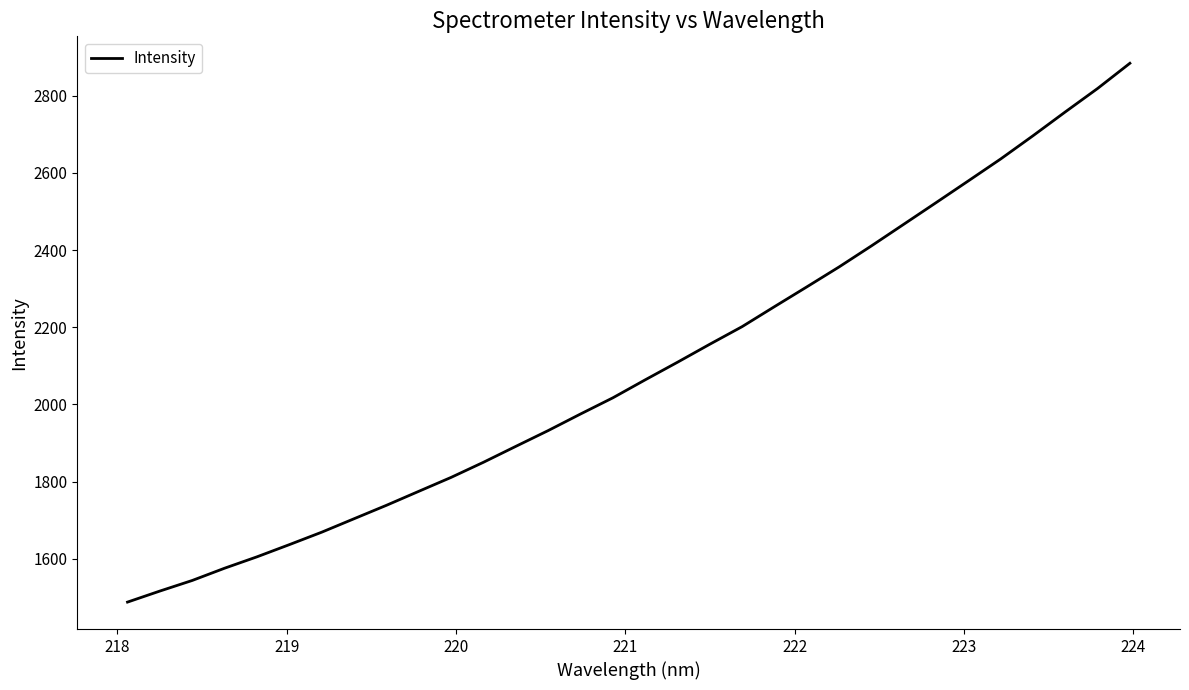

What is the smallest value displayed?

1487.4